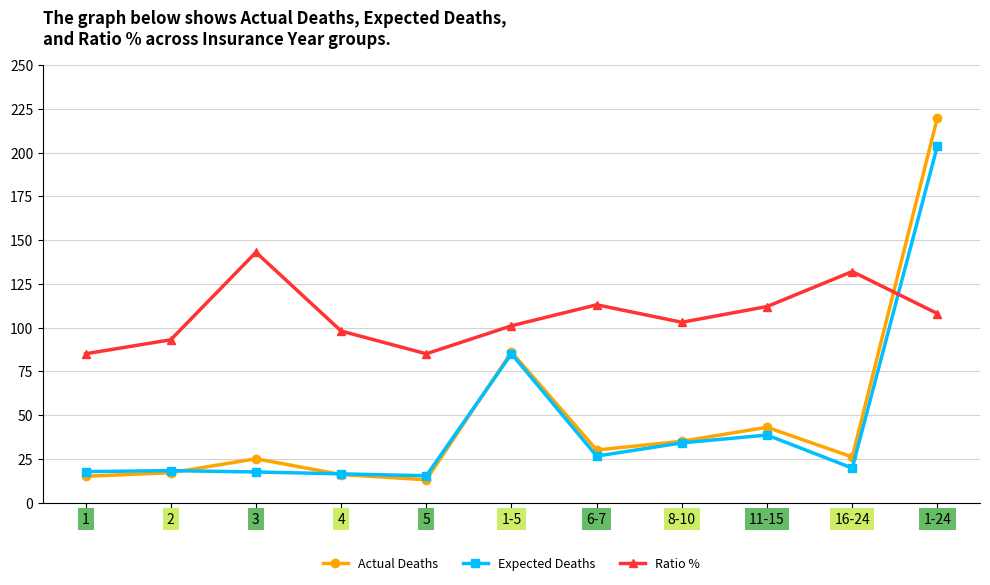

Between 1-5 and 1-24, which series saw the biggest shift?

Actual Deaths